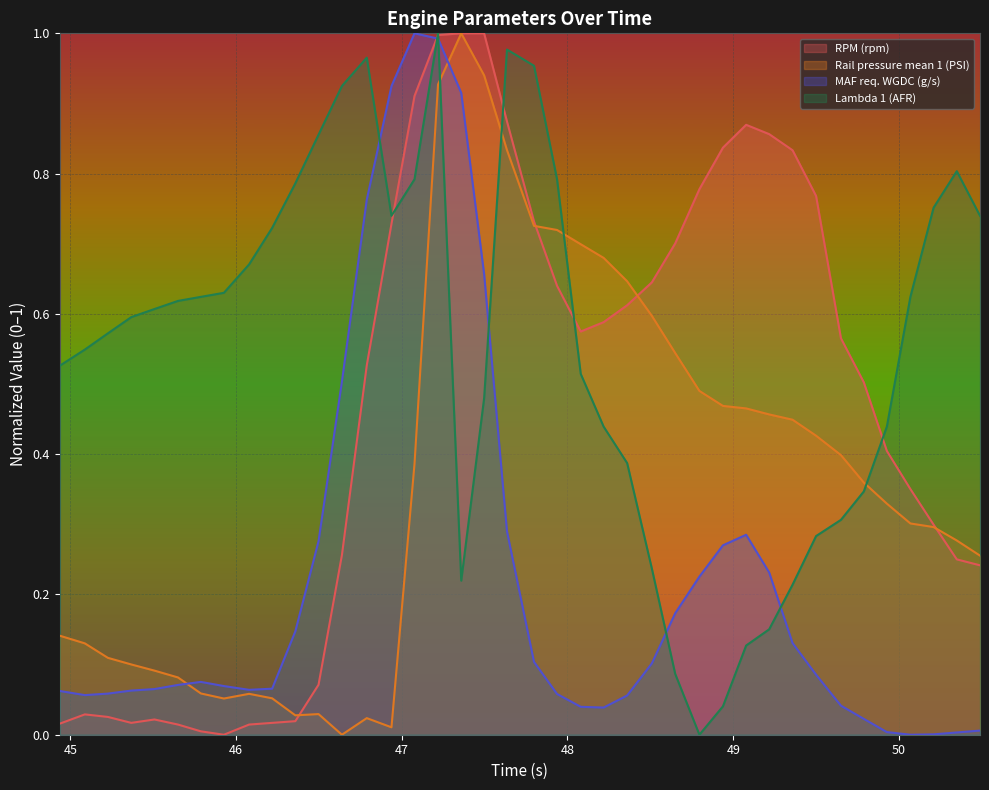

What is the total value across all series at 50.349?

1.3